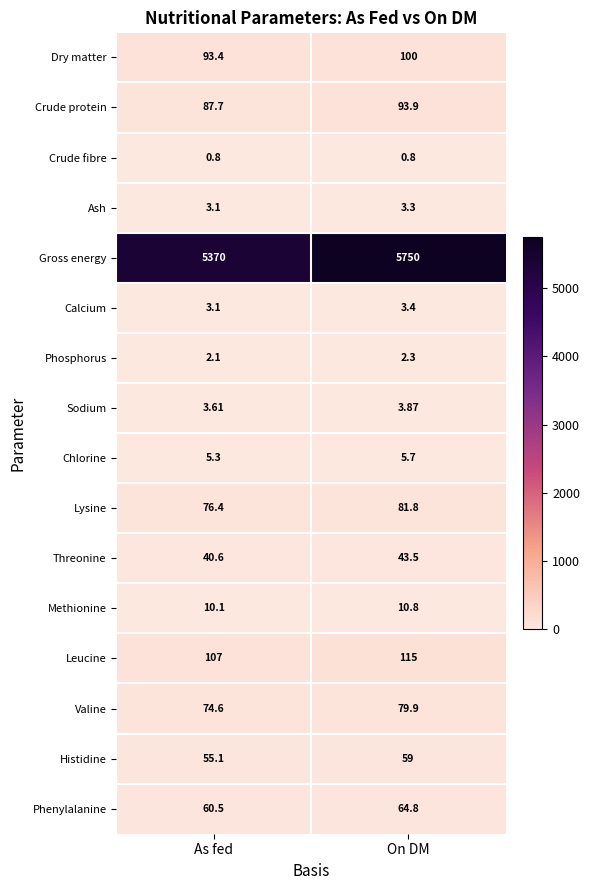

At On DM, list the series in order from largest to smallest.

Gross energy, Leucine, Dry matter, Crude protein, Lysine, Valine, Phenylalanine, Histidine, Threonine, Methionine, Chlorine, Sodium, Calcium, Ash, Phosphorus, Crude fibre